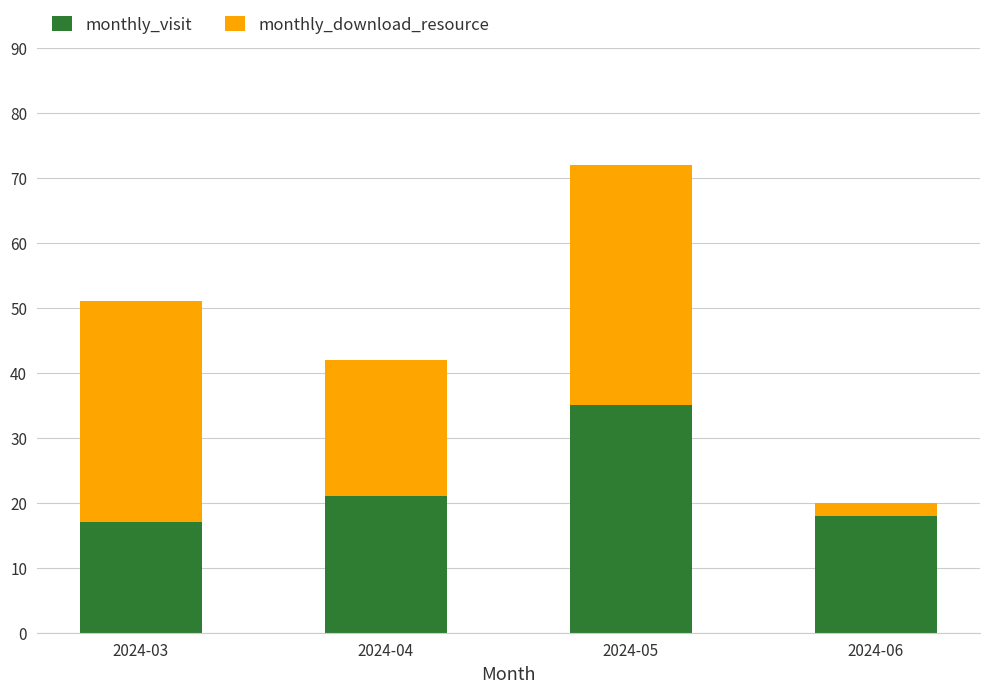

At which label does monthly_visit reach its peak?

2024-05